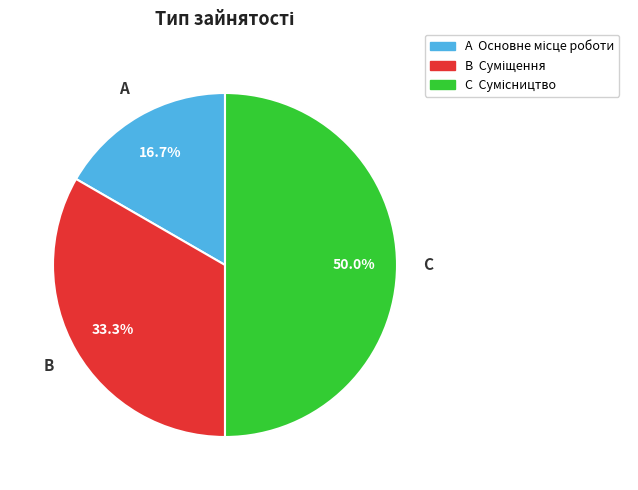

What is the largest slice in the pie chart?

Сумісництво